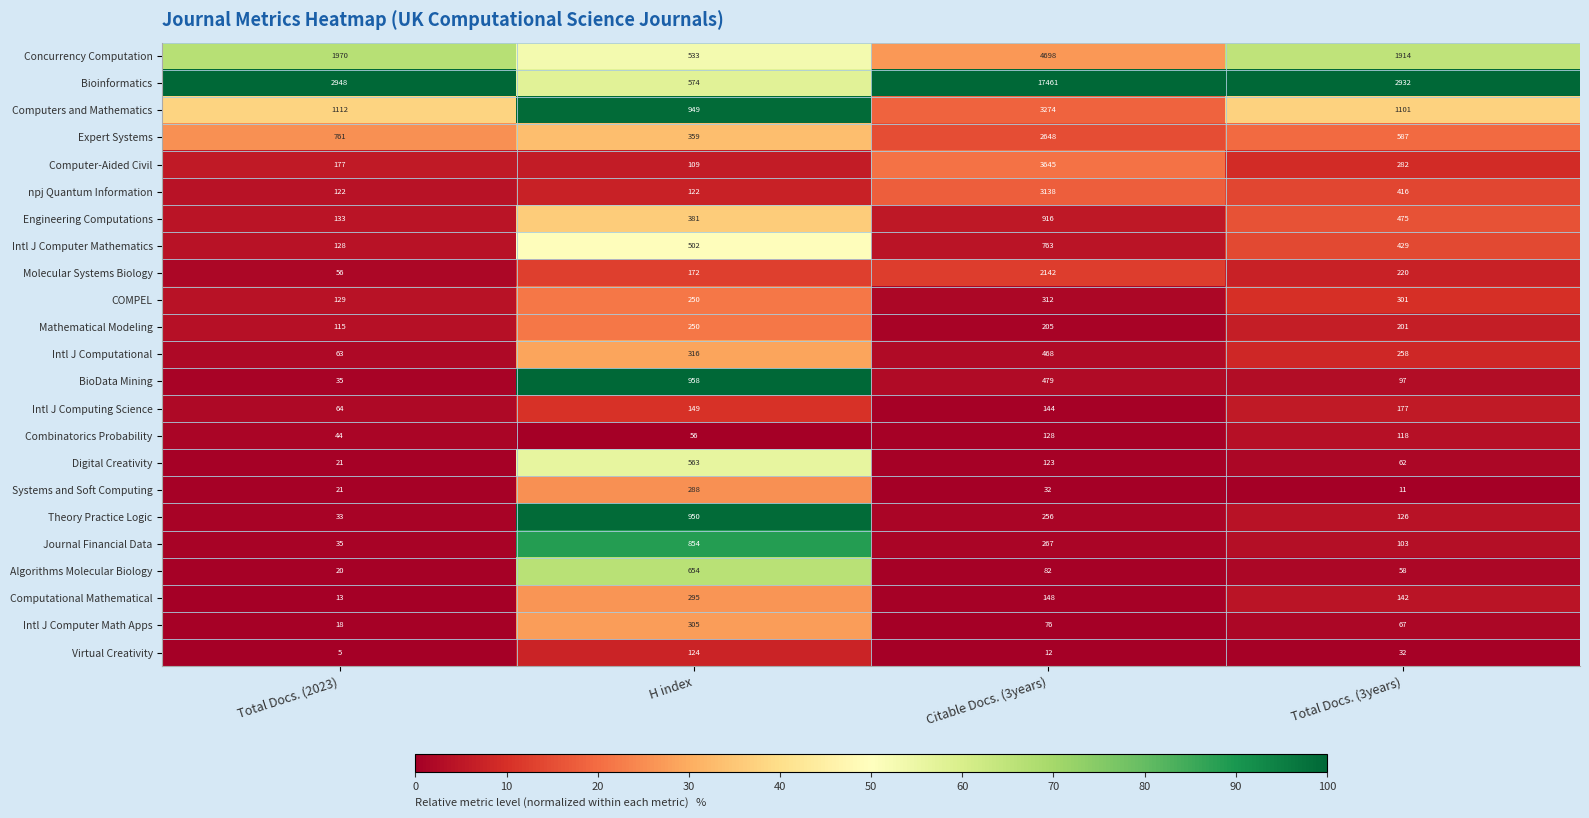

Which category has the lowest value across all series?

Total Docs. (2023)